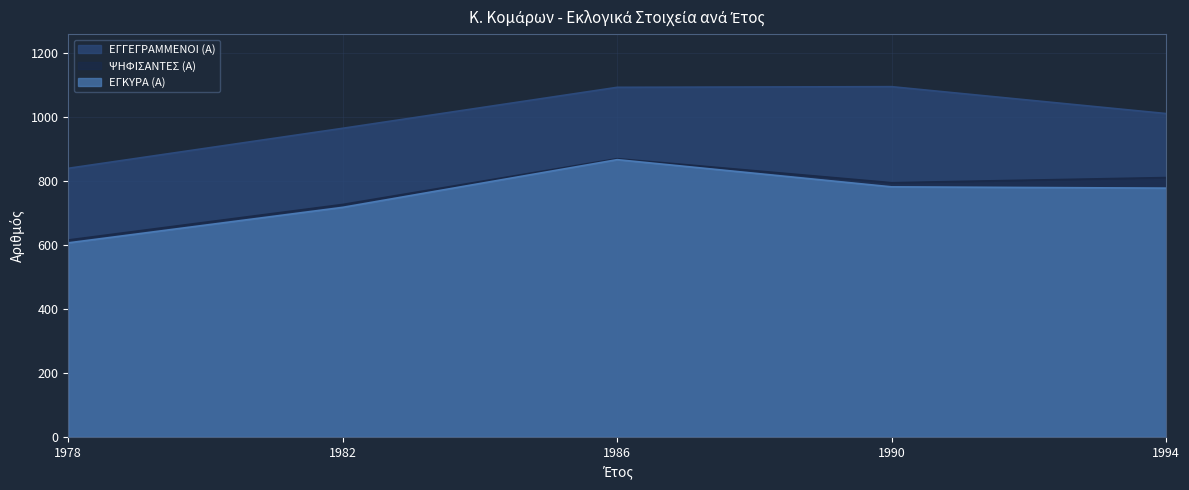

How many values in the ΕΓΓΕΓΡΑΜΜΕΝΟΙ (Α) series are below 1010?

2